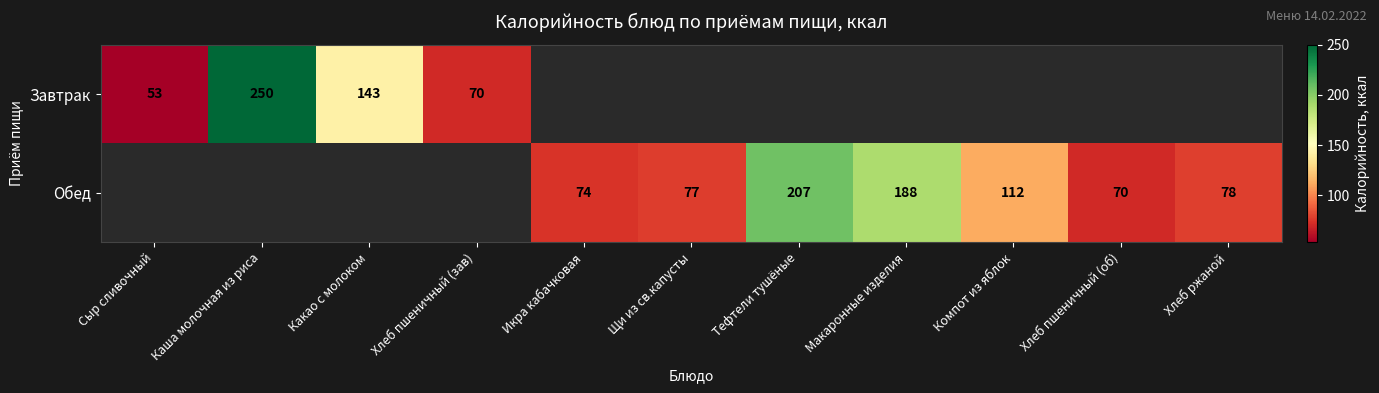

The value of Завтрак at Какао с молоком is 192. True or false?

False